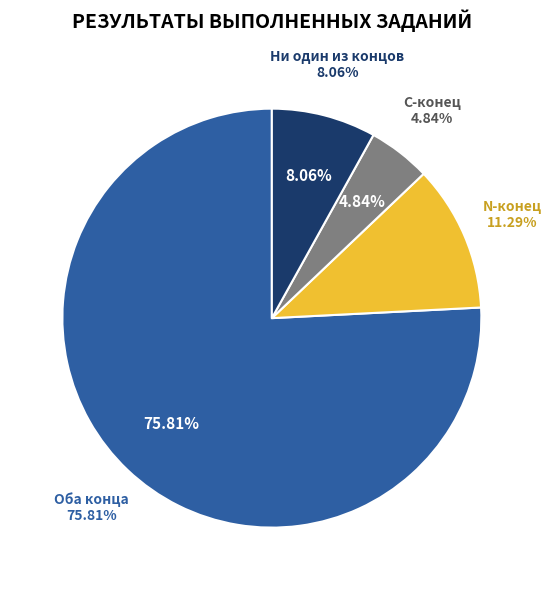

To the nearest percent, what is the average slice percentage?

25%